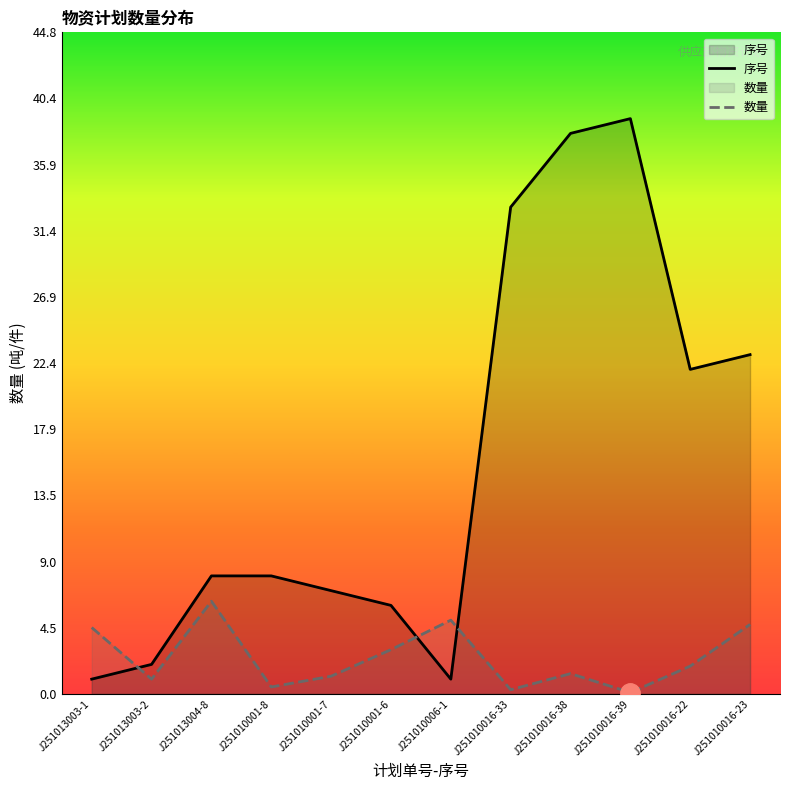

What is the label of the 12th point from the right?

J251013003-1